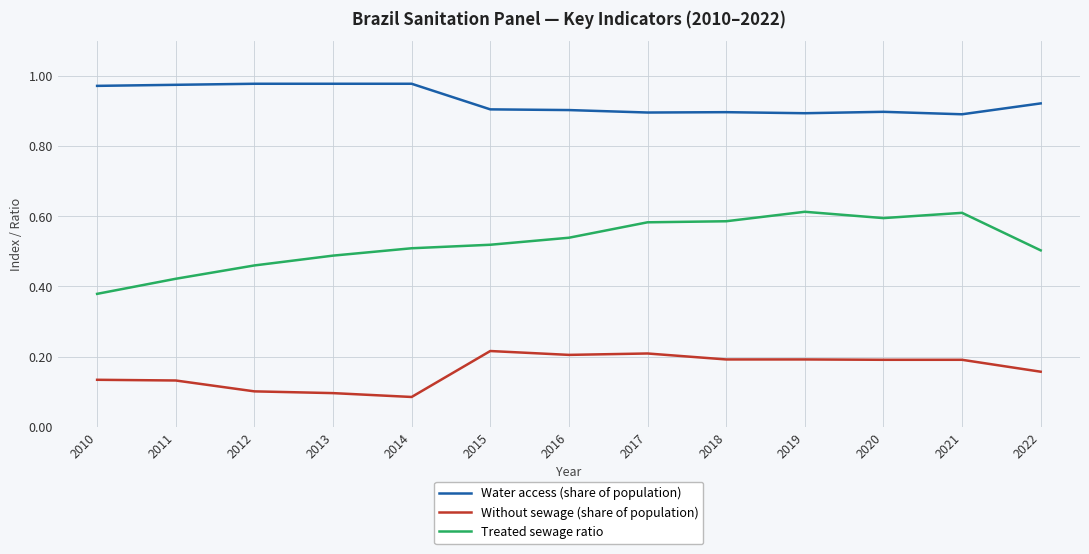

Is it true that Without sewage (share of population) equals 0.2 at 2020?

True